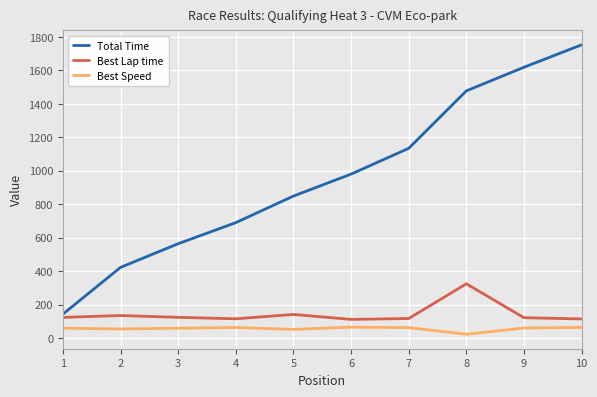

At how many categories does at least one series exceed 577?

7